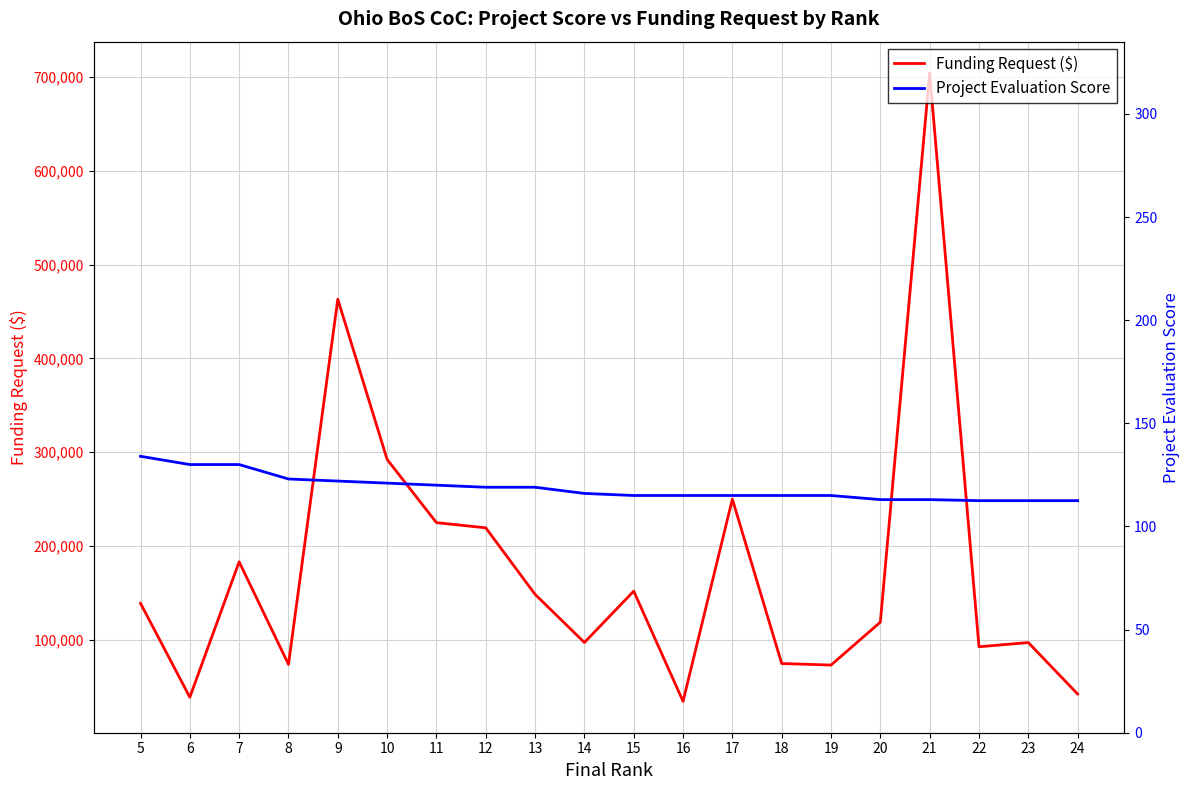

List the labels in order of Project Evaluation Score value, largest first.

5, 6, 7, 8, 9, 10, 11, 12, 13, 14, 15, 16, 17, 18, 19, 20, 21, 22, 23, 24